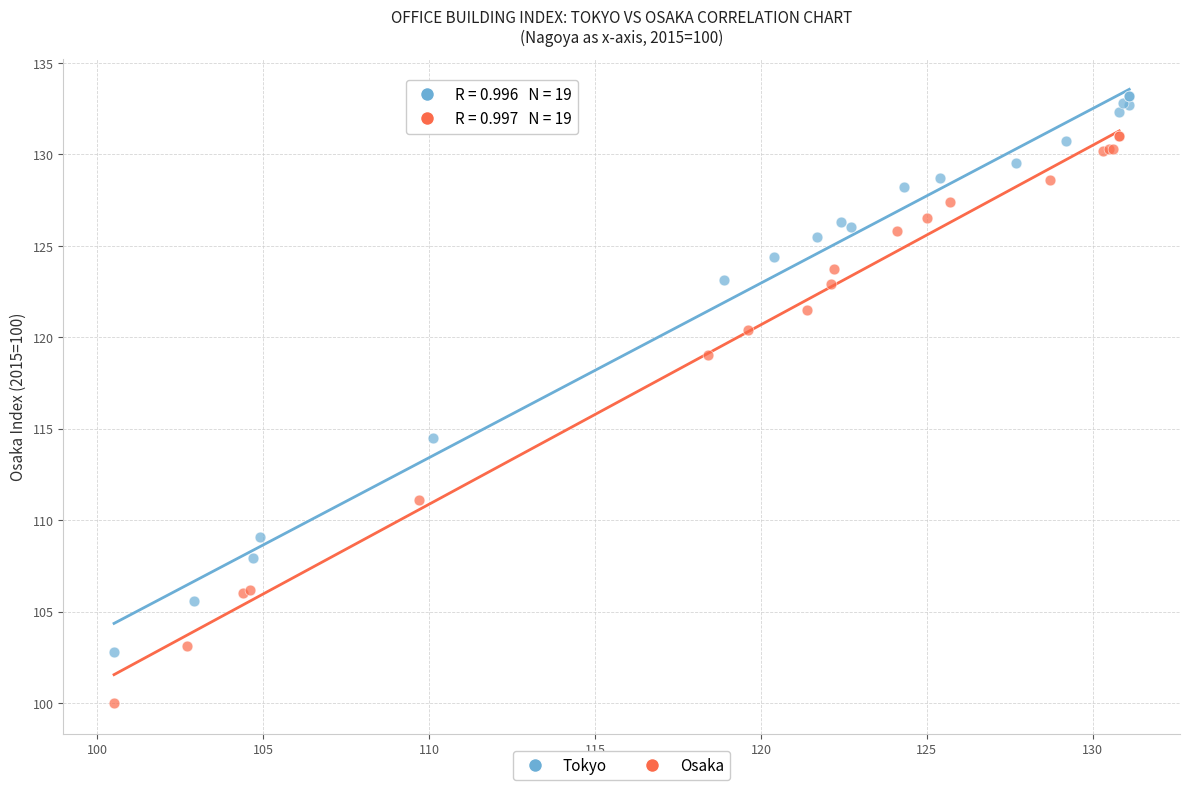

Which series reaches the minimum Y coordinate?

Osaka